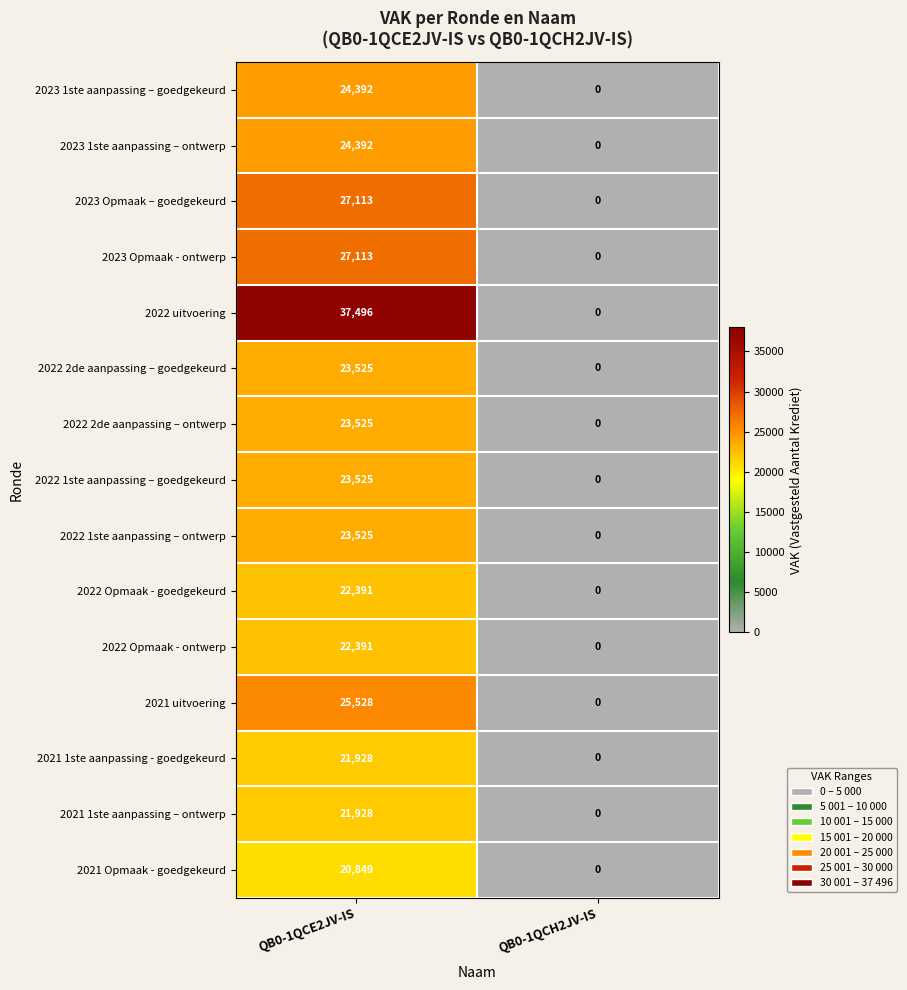

At how many categories does at least one series exceed 512?

1